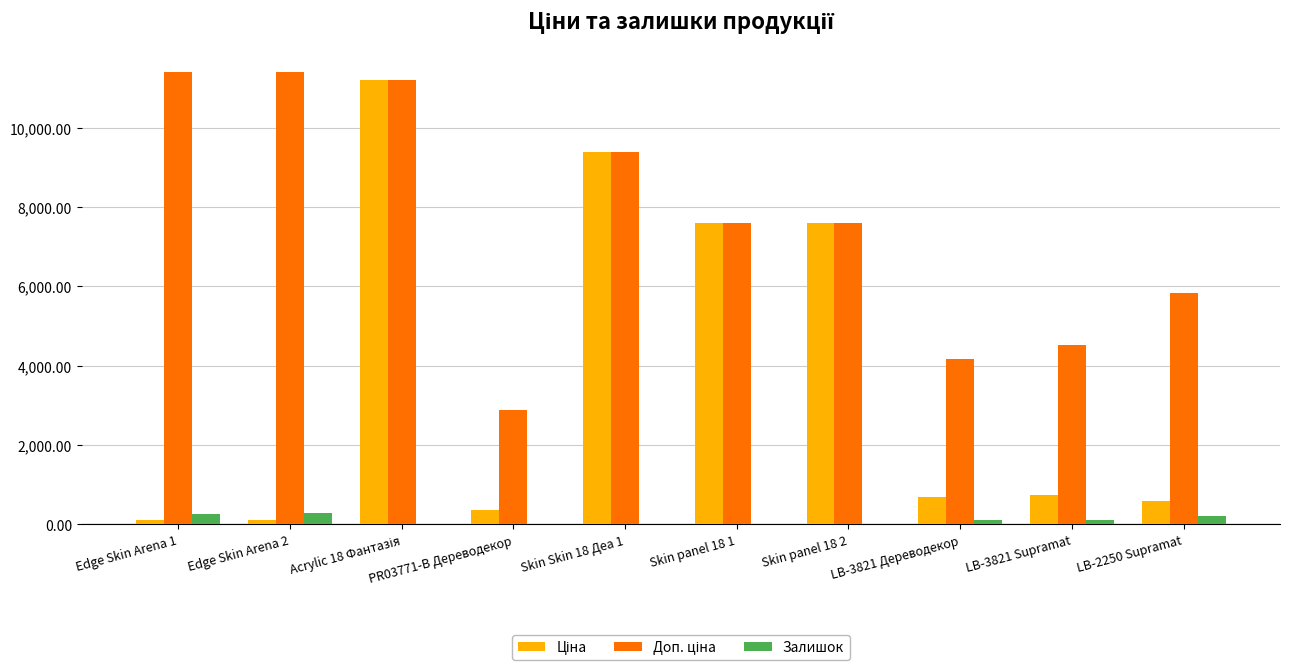

What is the maximum value shown in the chart?

11410.0